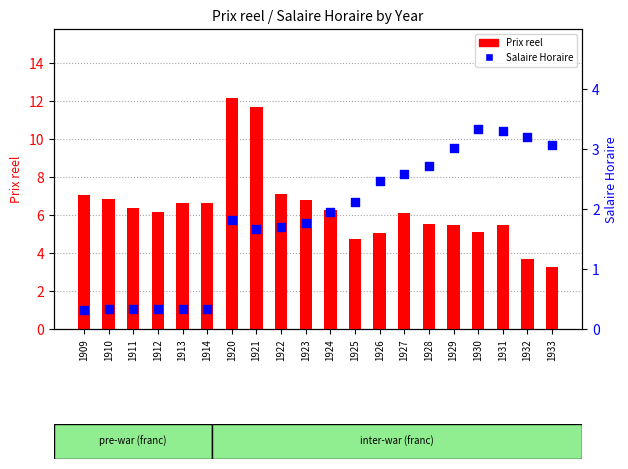

At how many categories does at least one series exceed 0?

20